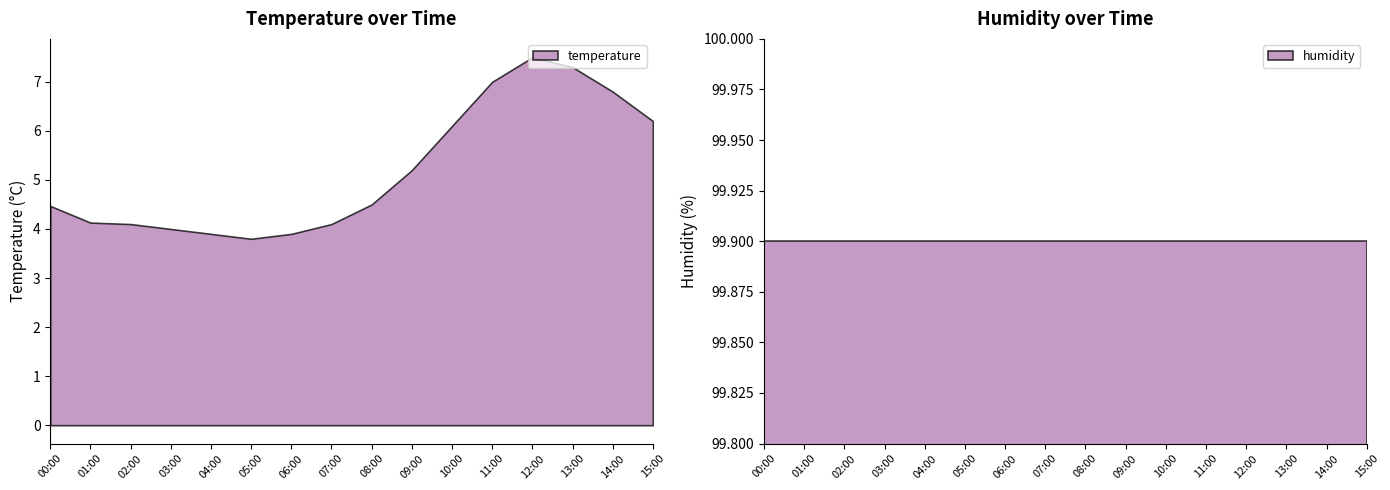

True or false: temperature and humidity cross at least once.

False